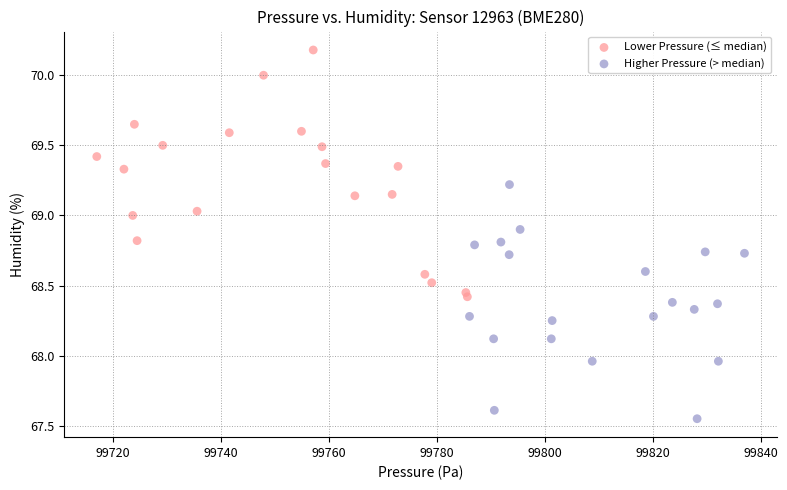

What are all the series names shown in the legend?

Lower Pressure (≤ median), Higher Pressure (> median)